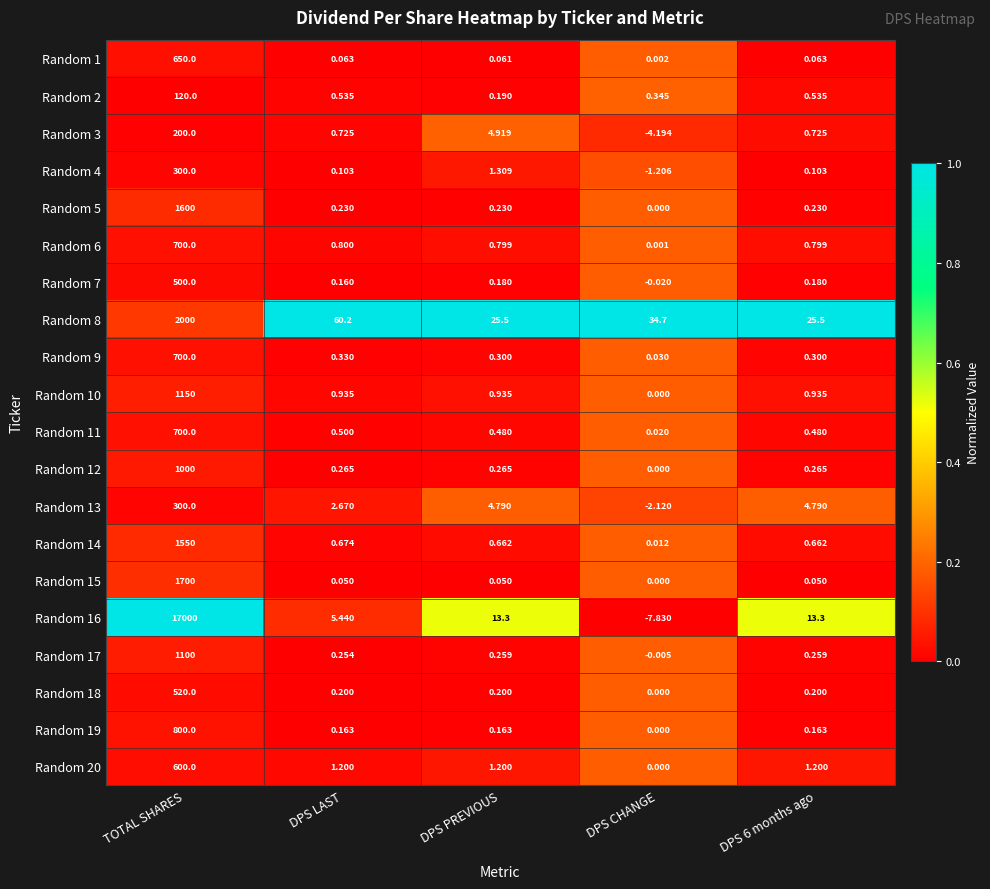

Which series has the widest spread of values?

Random 16